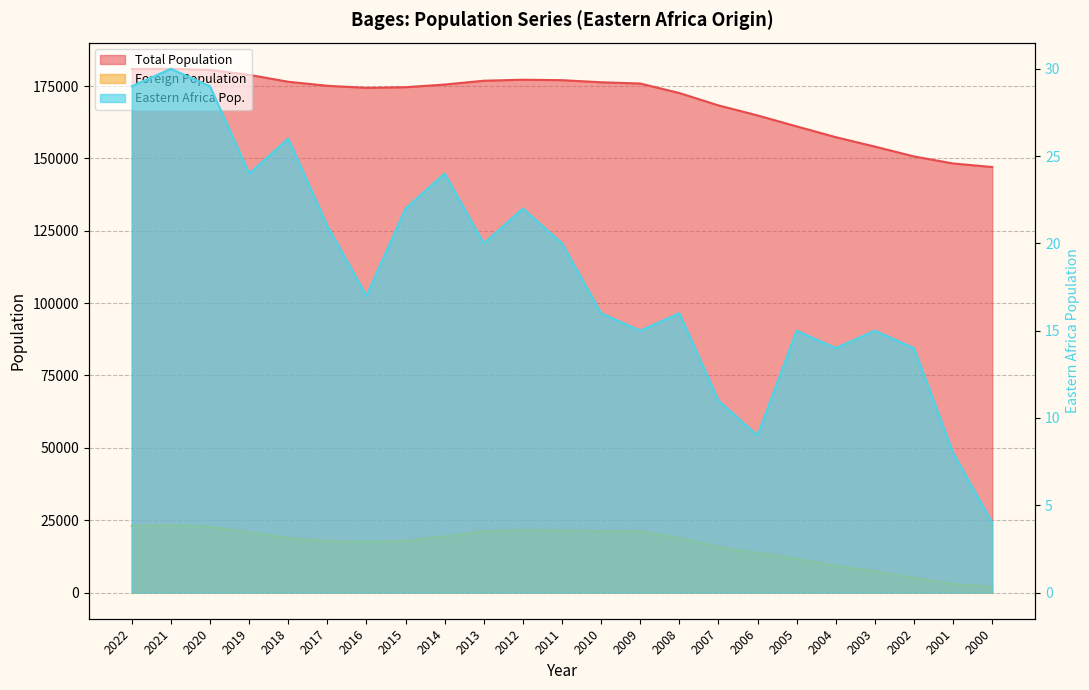

What is the value of the Eastern Africa Pop. point at the 19th from the left?

14